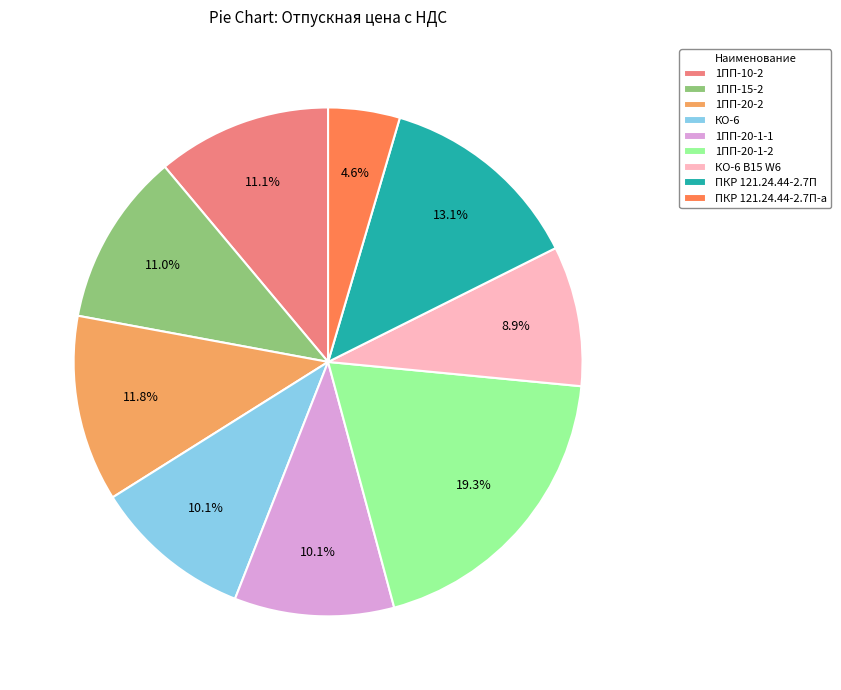

The КО-6 slice represents 10% of the pie. True or false?

True